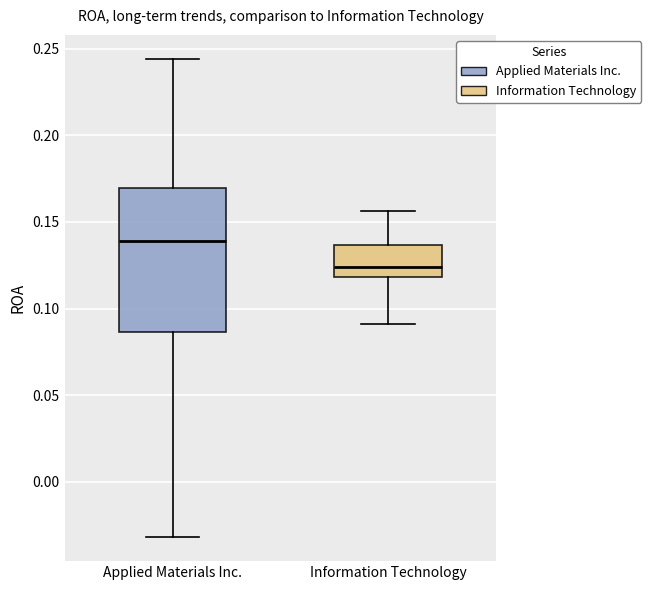

Reading left to right, read every box against the y-axis: the position of its median line, the range the box covers, and the ends of its whiskers. The values are not printed on the chart, so give them approximately, as read against the axis.

Applied Materials Inc.: median 0.140, box 0.085 to 0.170, whiskers -0.030 to 0.245
Information Technology: median 0.125, box 0.120 to 0.135, whiskers 0.090 to 0.155